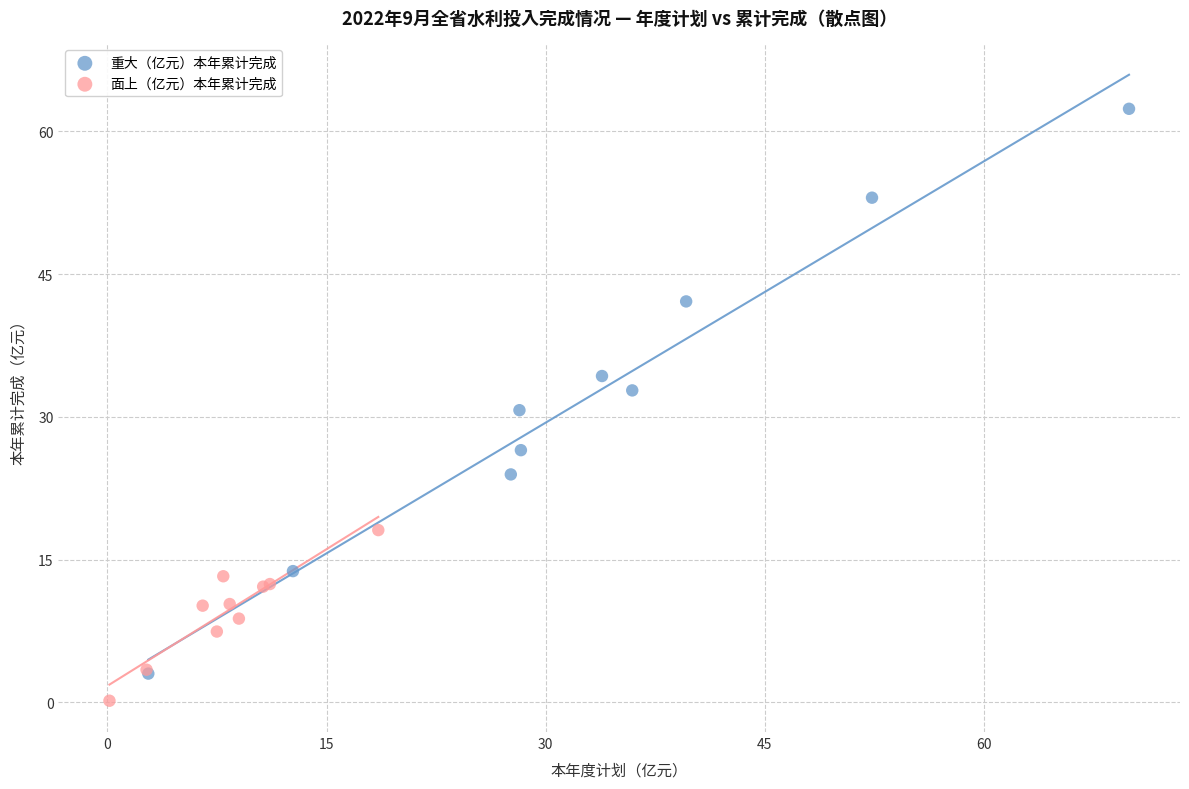

Which series reaches the maximum Y coordinate?

重大（亿元）本年累计完成